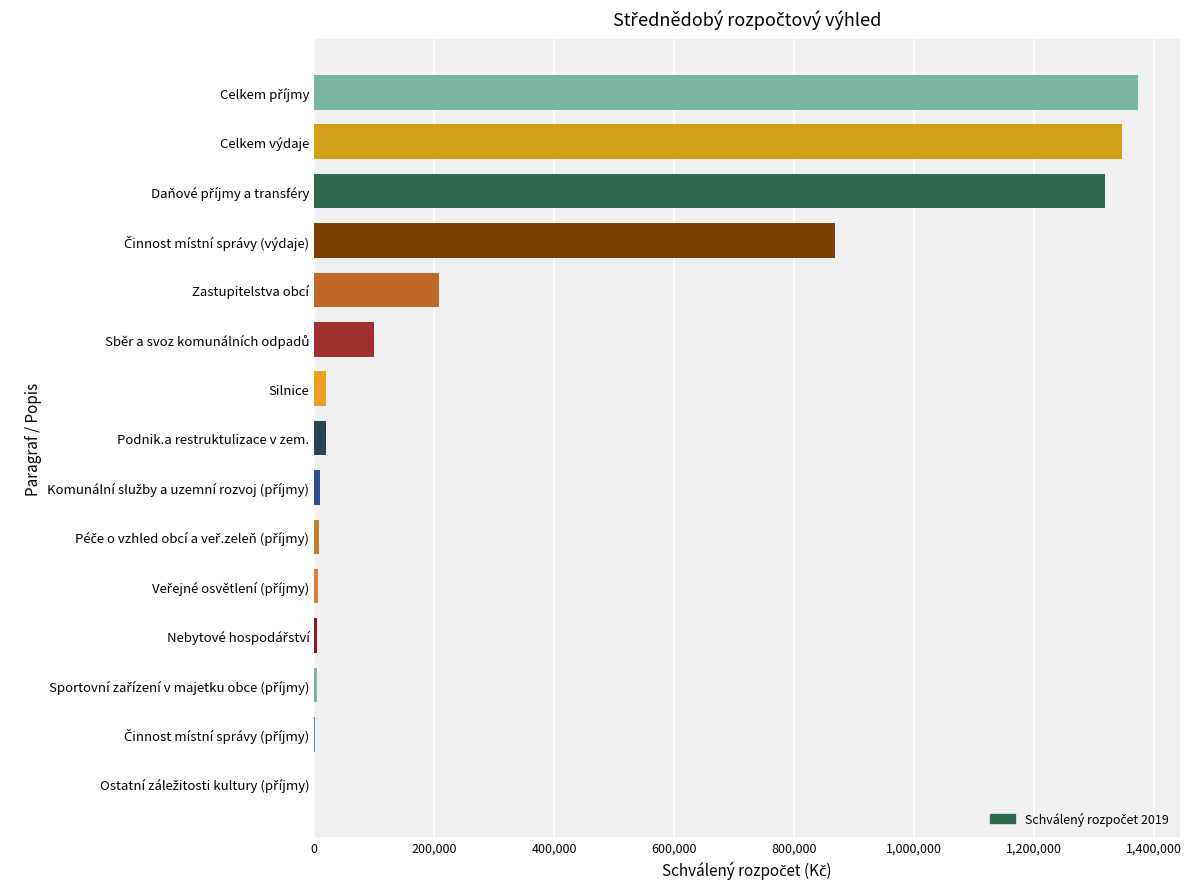

What is the average value?

352707